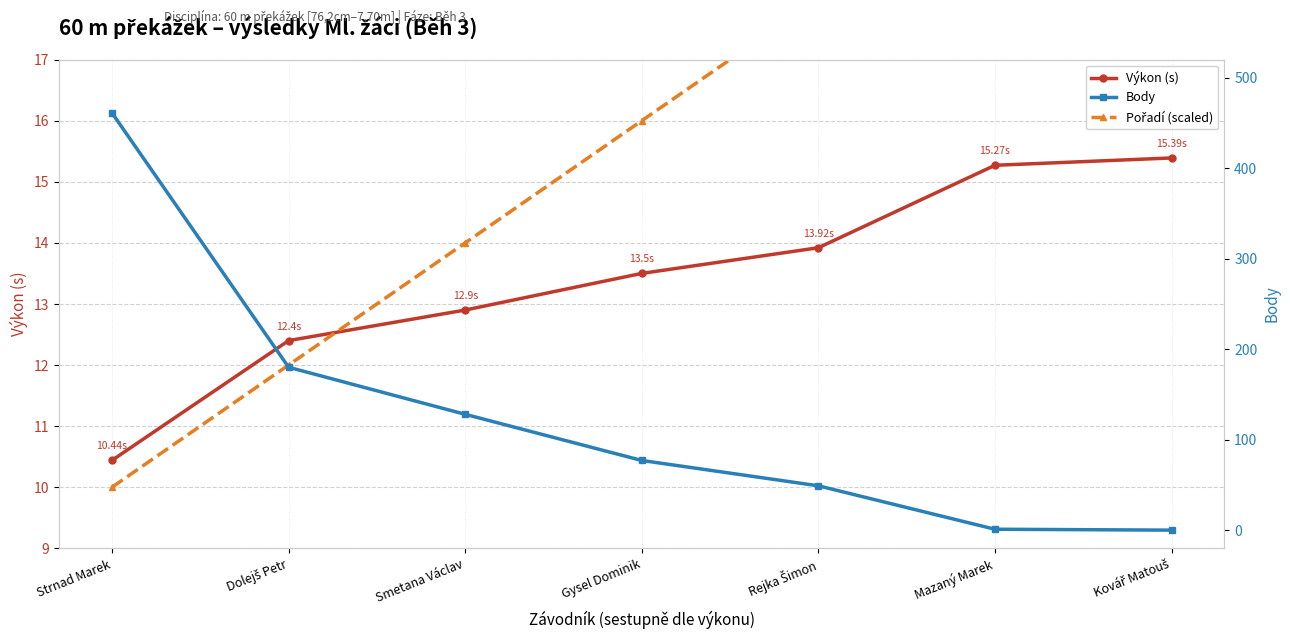

Count the Pořadí (scaled) values in the range 12 to 20.

5